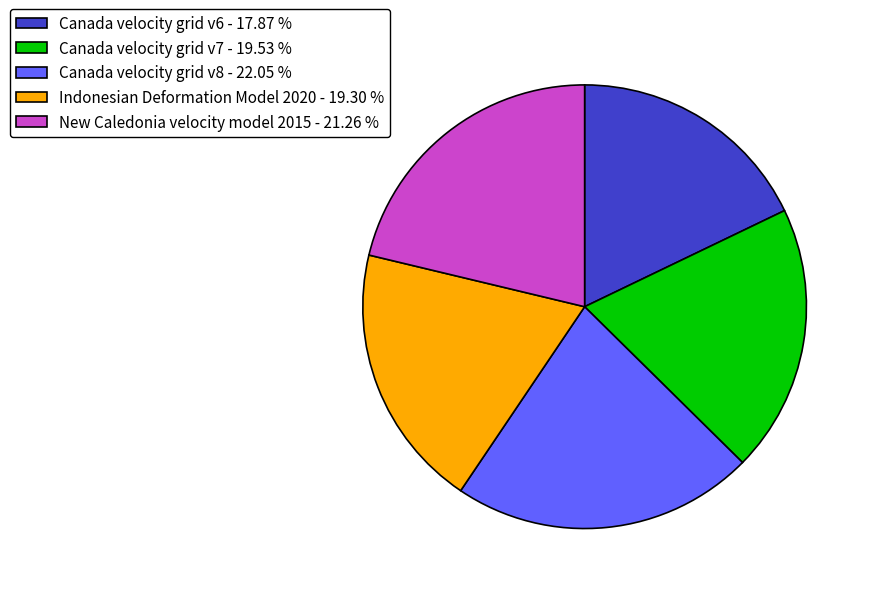

The Canada velocity grid v8 slice represents 16% of the pie. True or false?

False